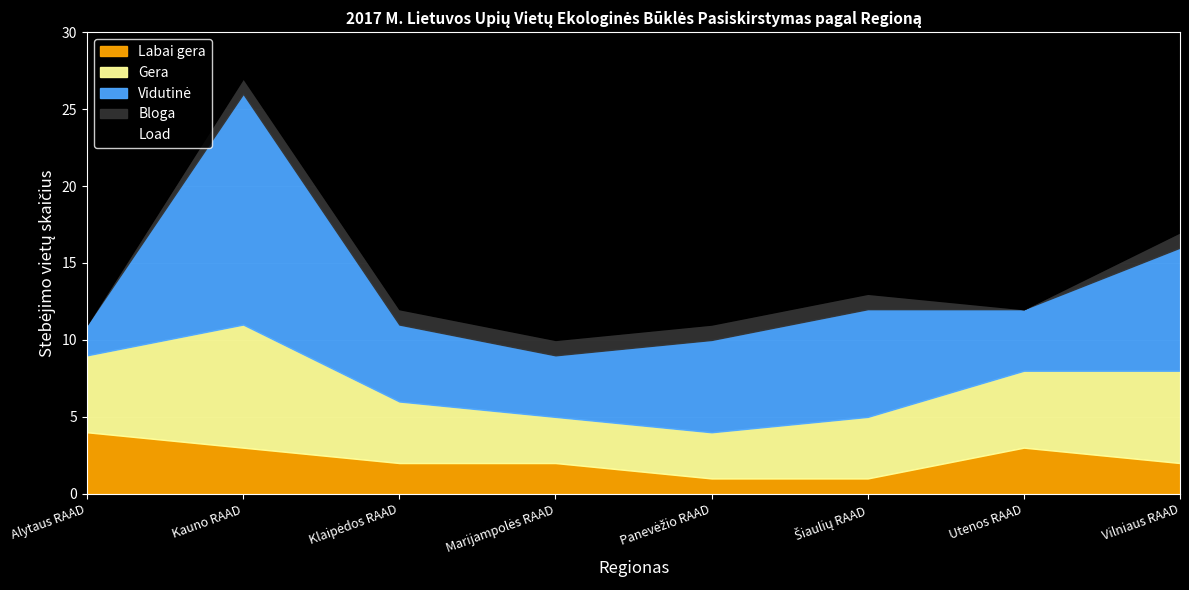

Between Alytaus RAAD and Panevėžio RAAD, which series saw the biggest shift?

Vidutinė